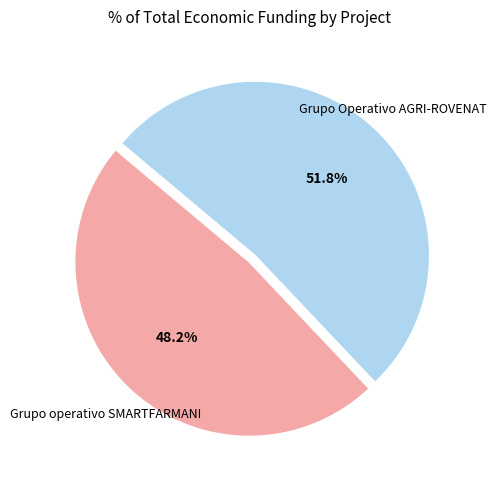

Is there a majority slice in this chart?

Yes